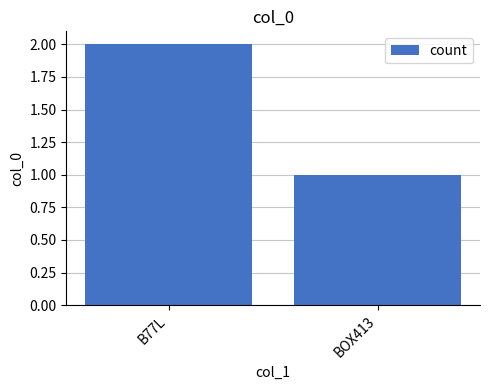

What is the label of the 2nd bar from the right?

B77L